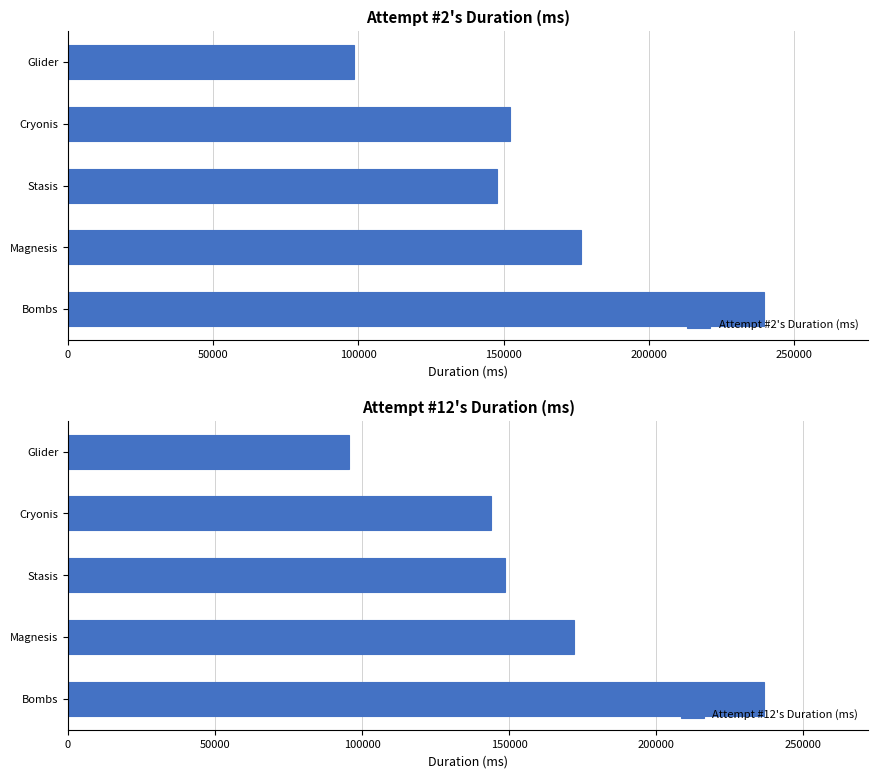

Which category has the highest value in the Attempt #2's Duration (ms) series?

Bombs